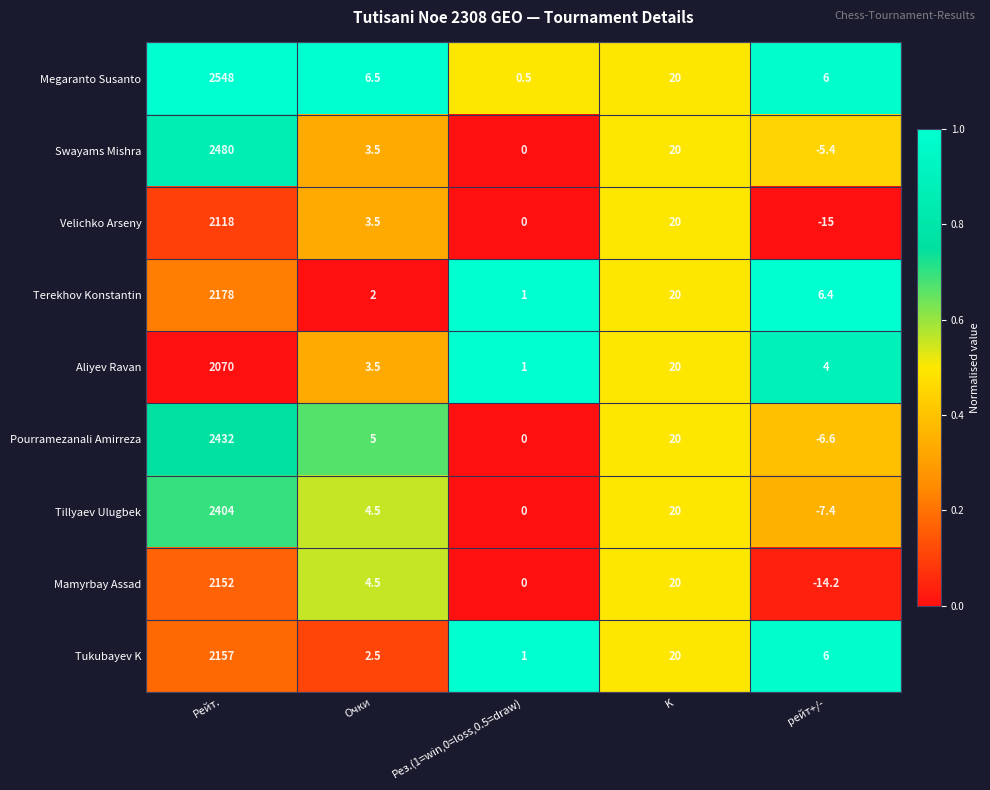

List the series in order of their peak value, lowest first.

Aliyev Ravan, Velichko Arseny, Mamyrbay Assad, Tukubayev K, Terekhov Konstantin, Tillyaev Ulugbek, Pourramezanali Amirreza, Swayams Mishra, Megaranto Susanto